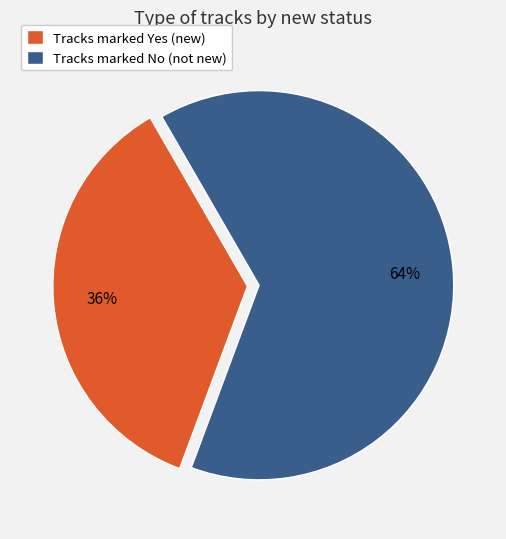

To the nearest percent, what is the difference between the largest and smallest slice percentages?

28%